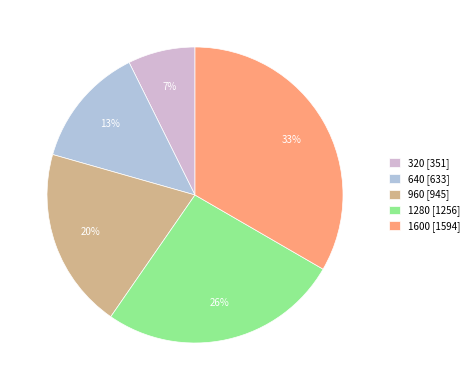

What percentage is the 1280 slice, to the nearest percent?

26%